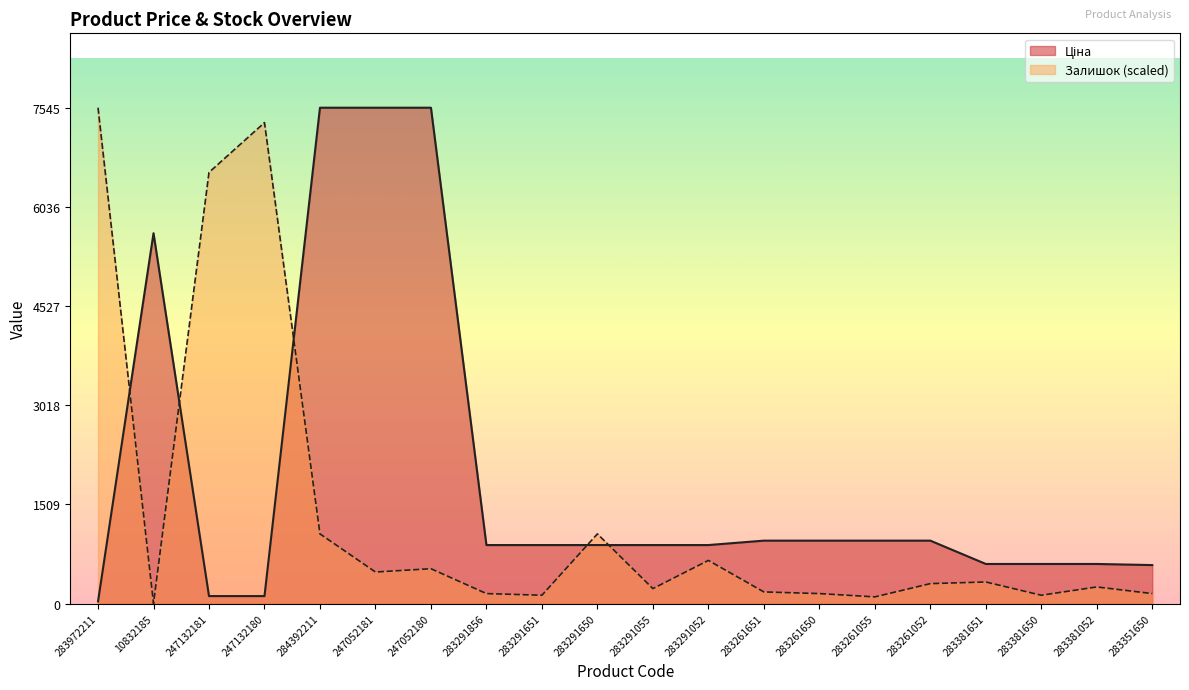

How many values in the Залишок series are below 302?

10